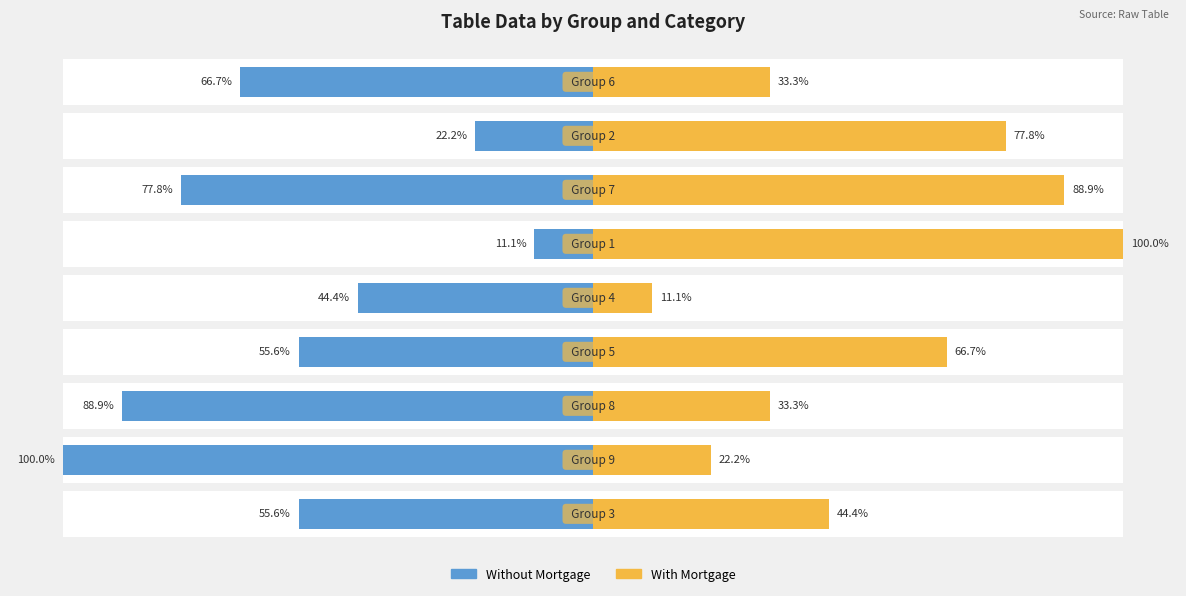

Which series changed the most between 4 and 6?

With Mortgage